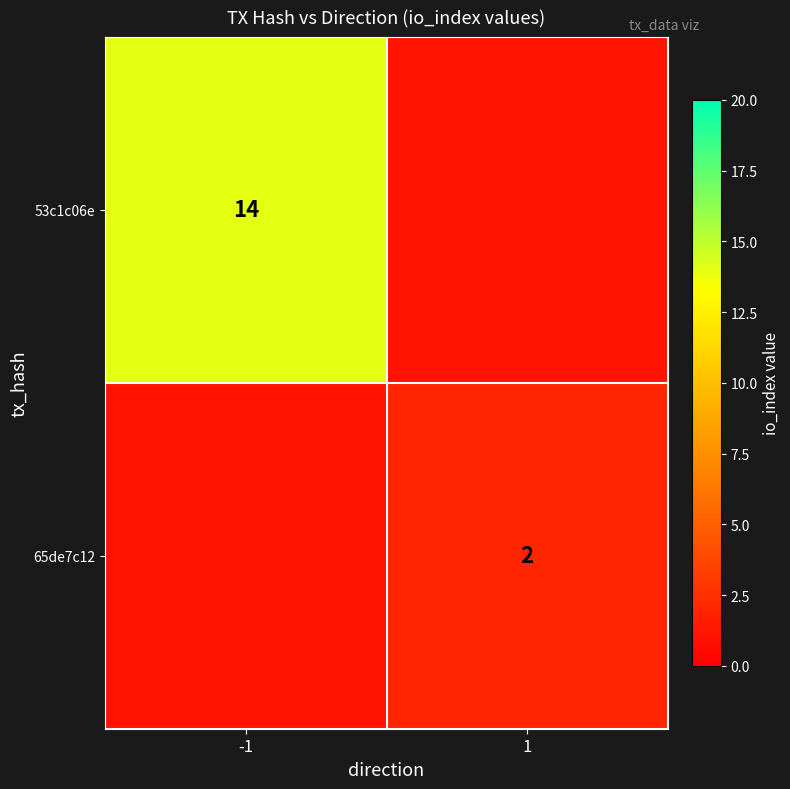

What is the spread (max minus min) of values at 1?

2